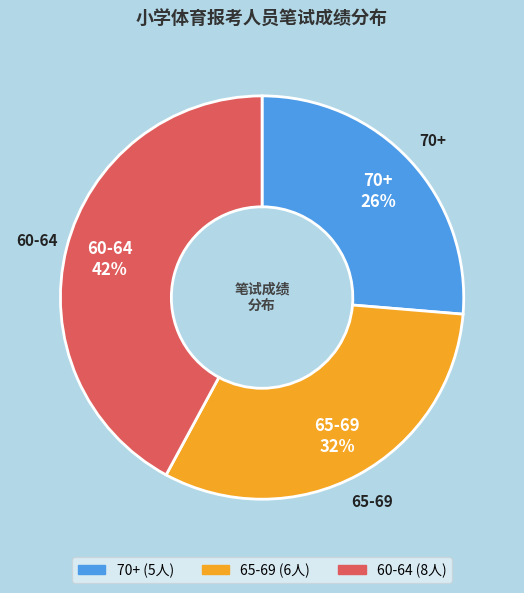

To the nearest percent, what is the average slice percentage?

33%